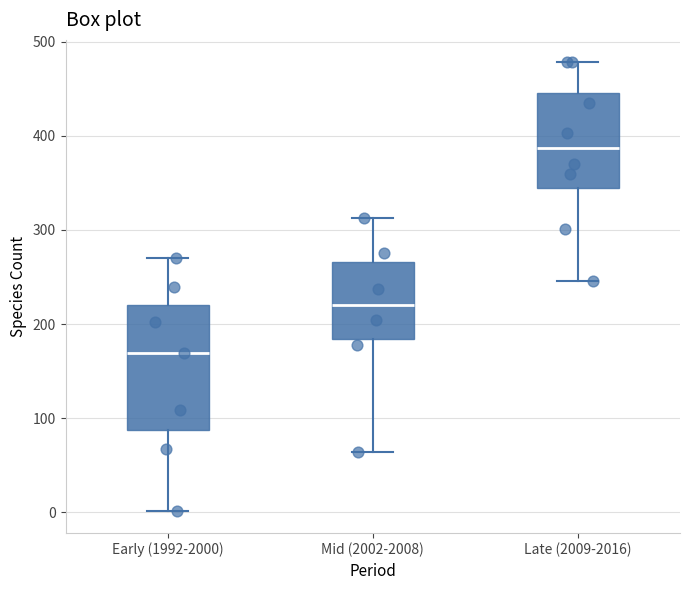

Comparing the boxes themselves (not the whiskers), which one is the tallest?

Early (1992-2000)